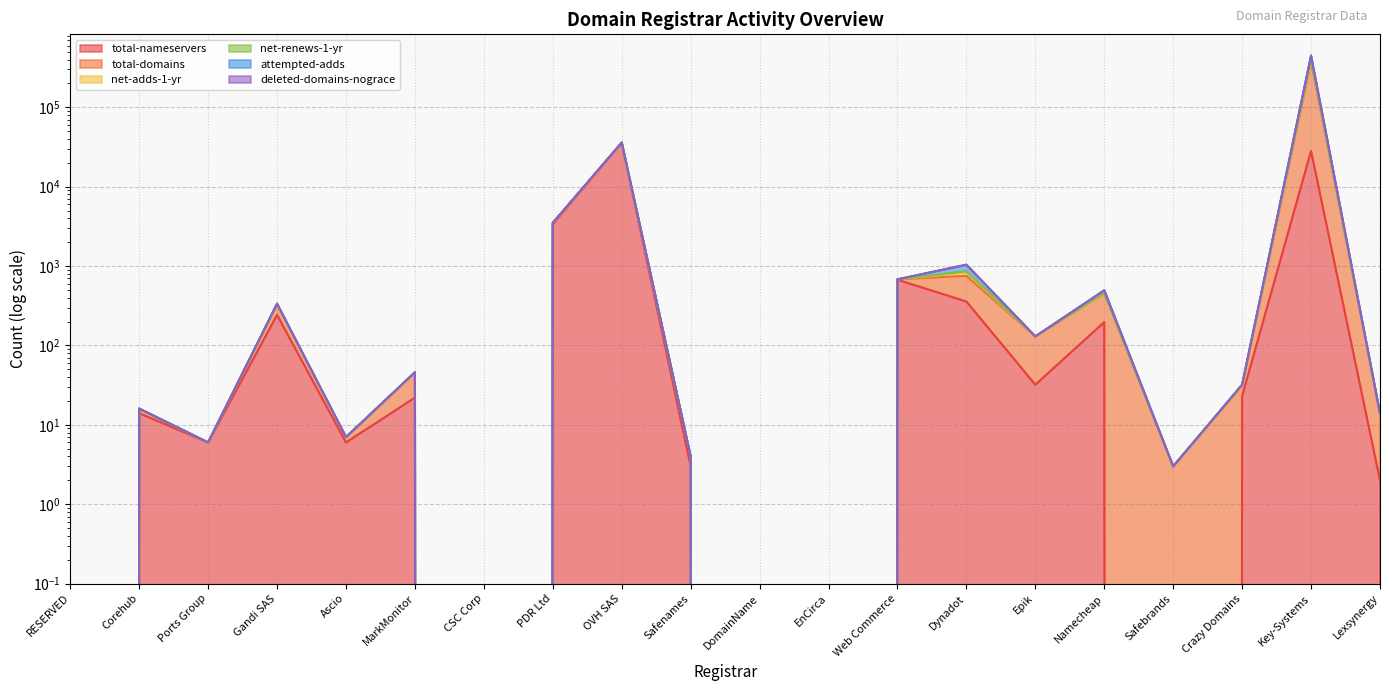

True or false: total-domains and attempted-adds intersect in this chart.

False